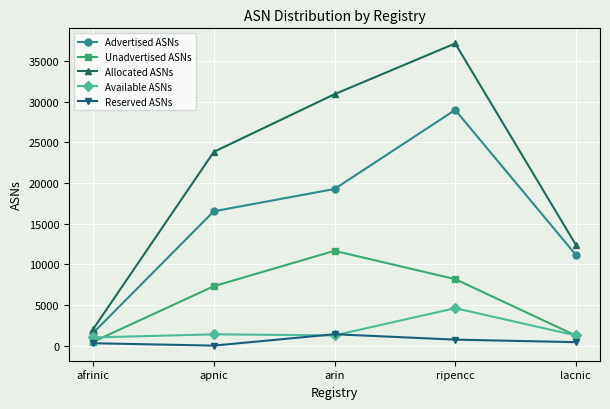

How many data points does each series have?

5